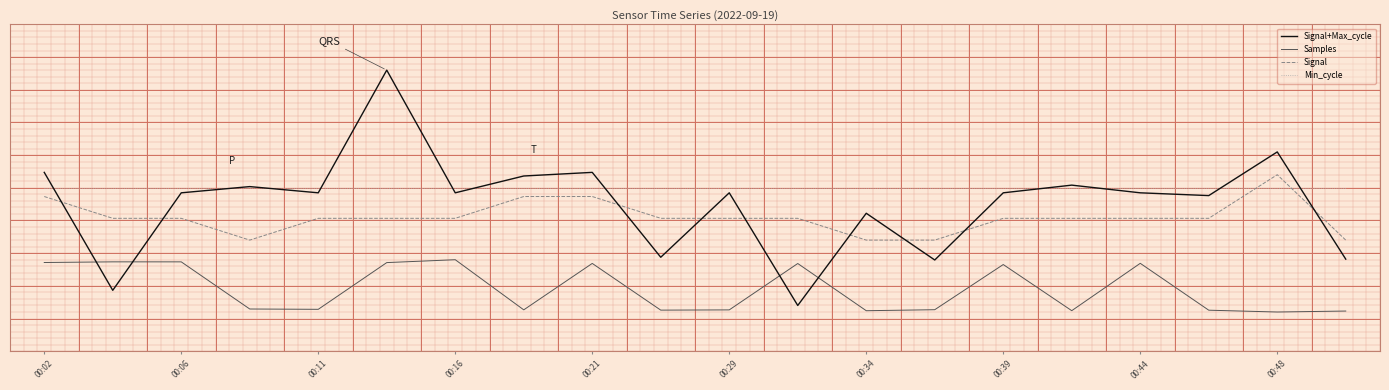

True or false: Signal has more than 1 points higher than both neighbors.

False